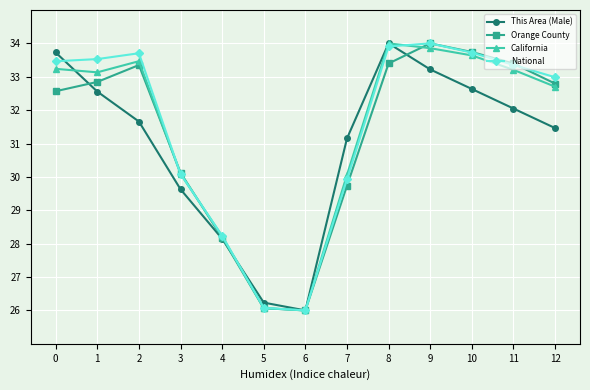

What are all the series names shown in the legend?

This Area (Male), Orange County, California, National